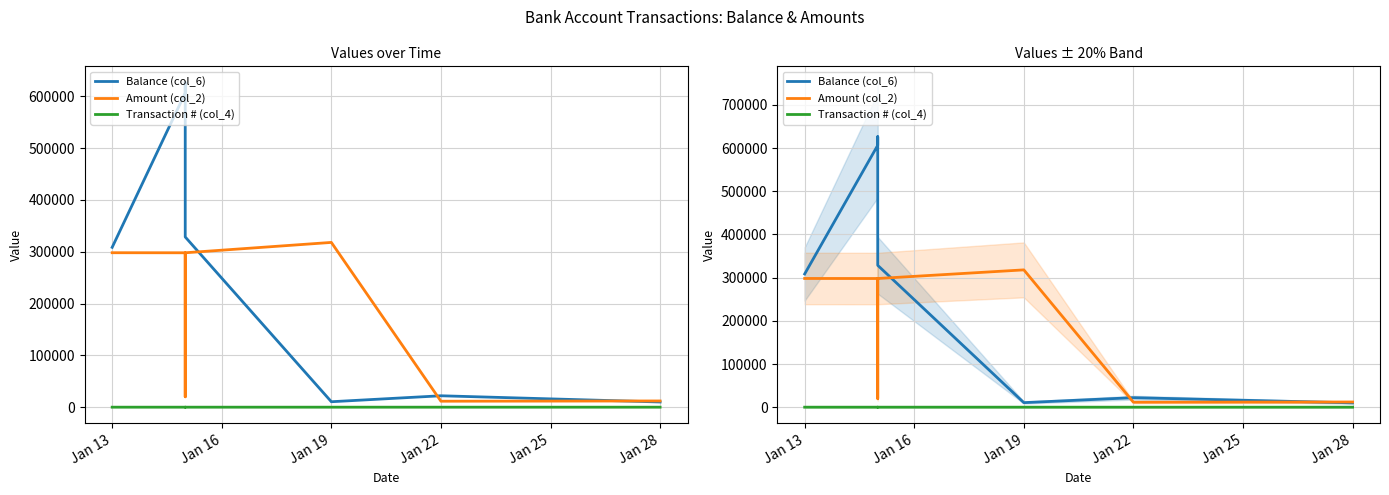

How many lines are shown in the chart?

3